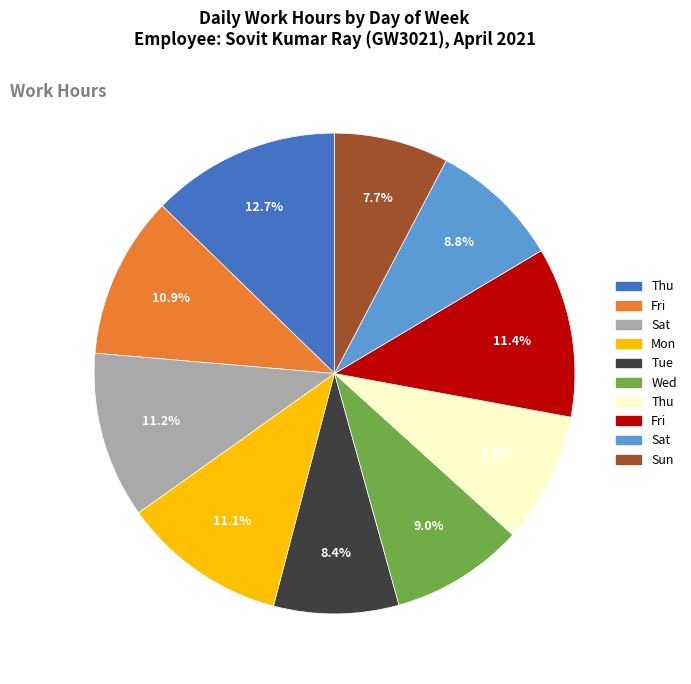

Does any single category account for the majority?

No